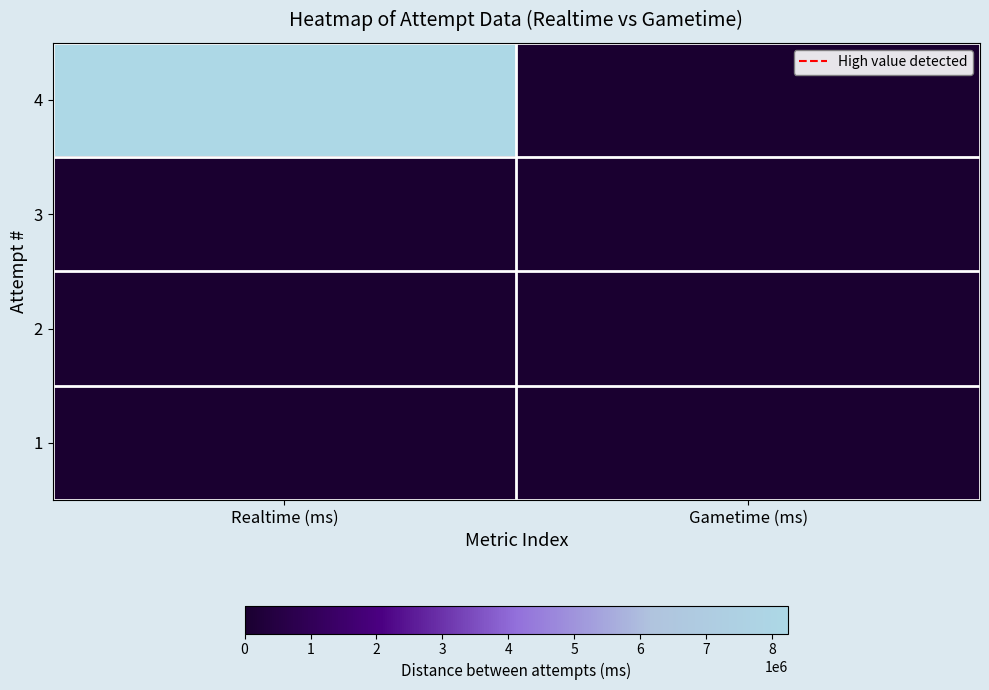

At how many categories does at least one series exceed 3498061?

1